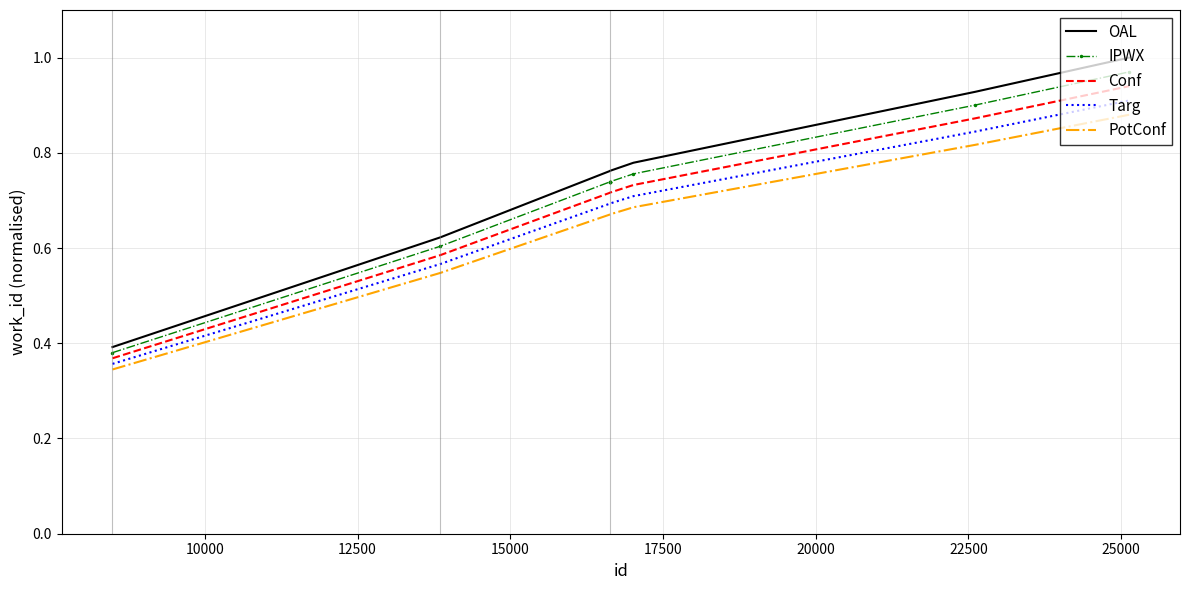

True or false: Conf and OAL cross at least once.

False